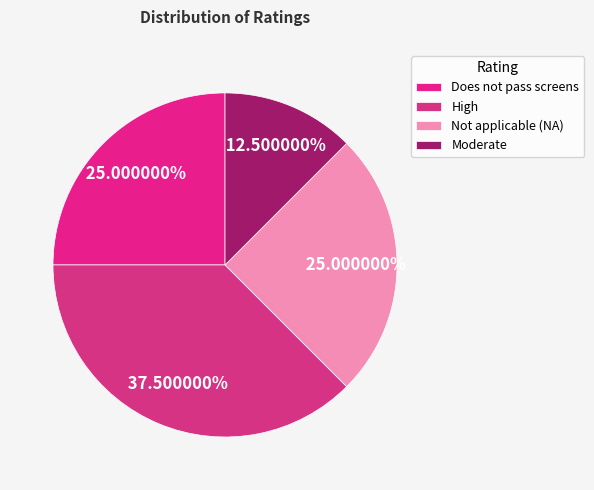

Is it true that Not applicable (NA) is 6% of the pie?

False